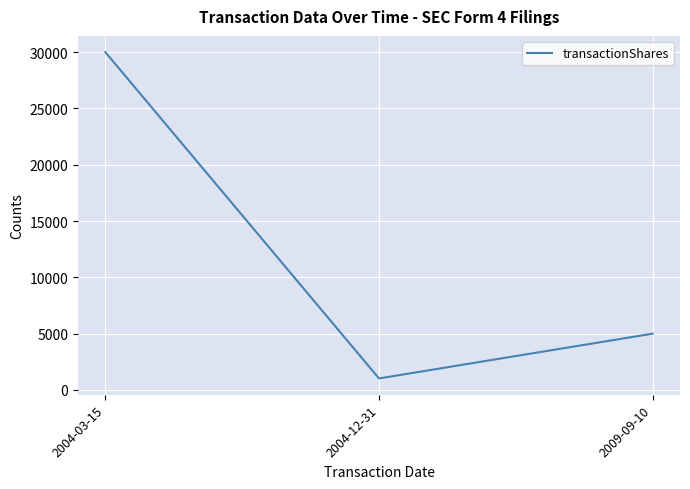

What position from the left is 2004-03-15?

1